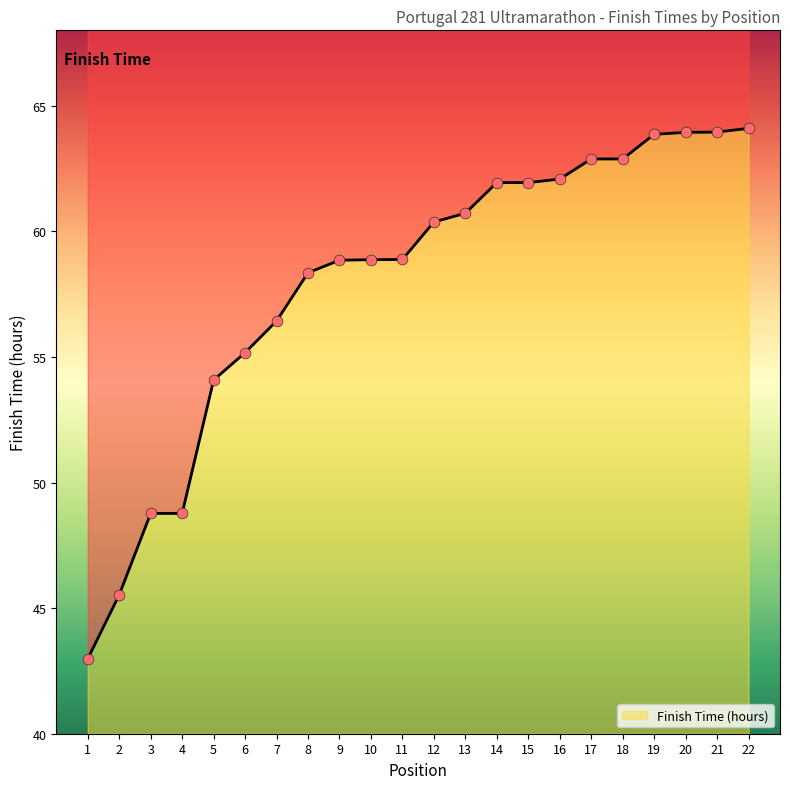

What is the change in value from 12 to 17?

+2.5